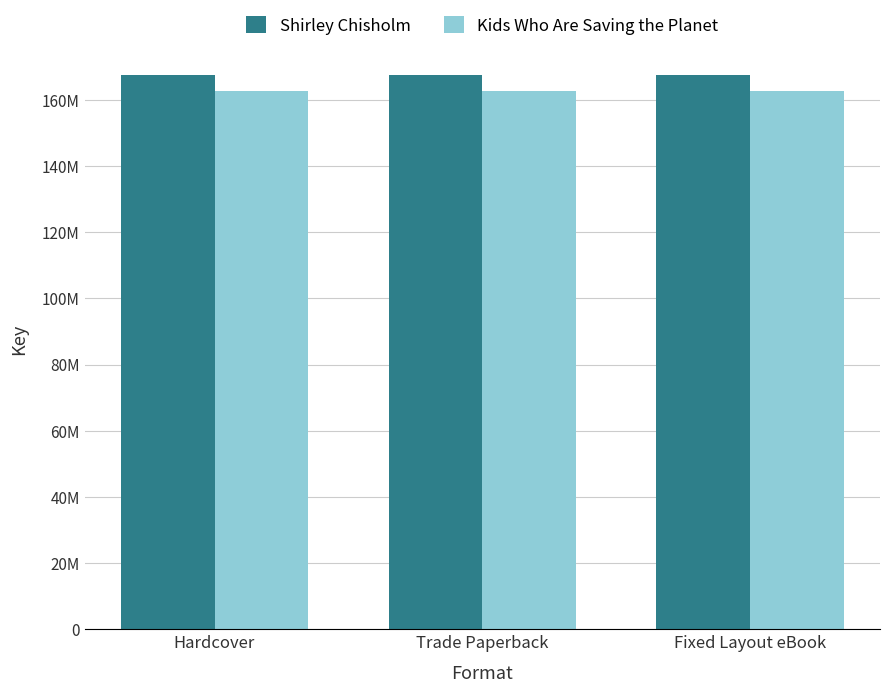

Are the bars grouped side by side (vs. stacked)?

Yes